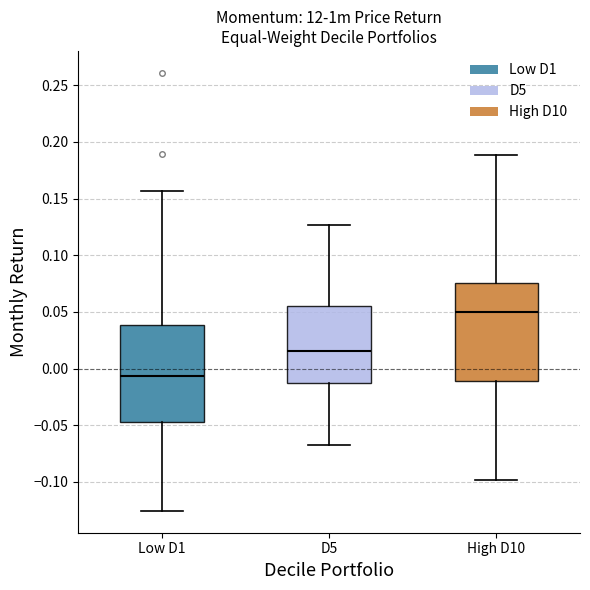

Where is the lower edge of the box for Low D1 on the y-axis? The values are not printed on the chart, so give them approximately, as read against the axis.

-0.045